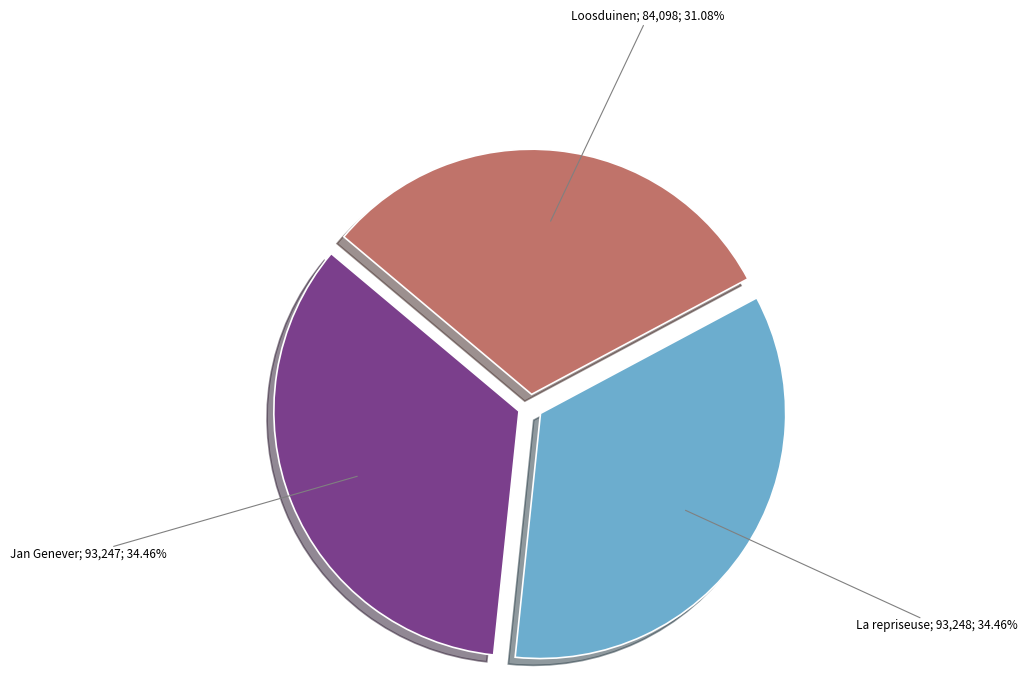

Is there a majority slice in this chart?

No